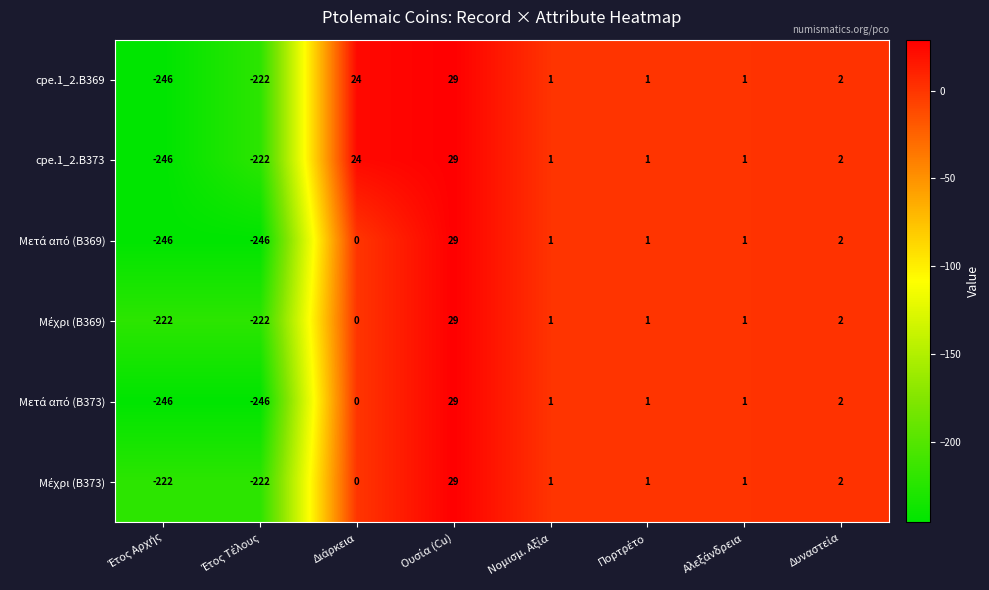

How many categories are shown in the chart?

8